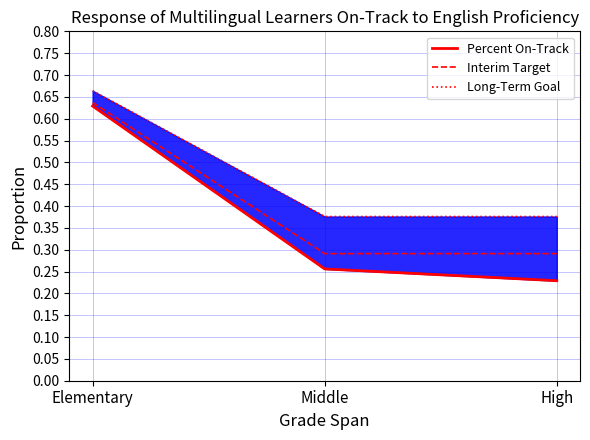

At which category does the chart reach its minimum across all series?

High